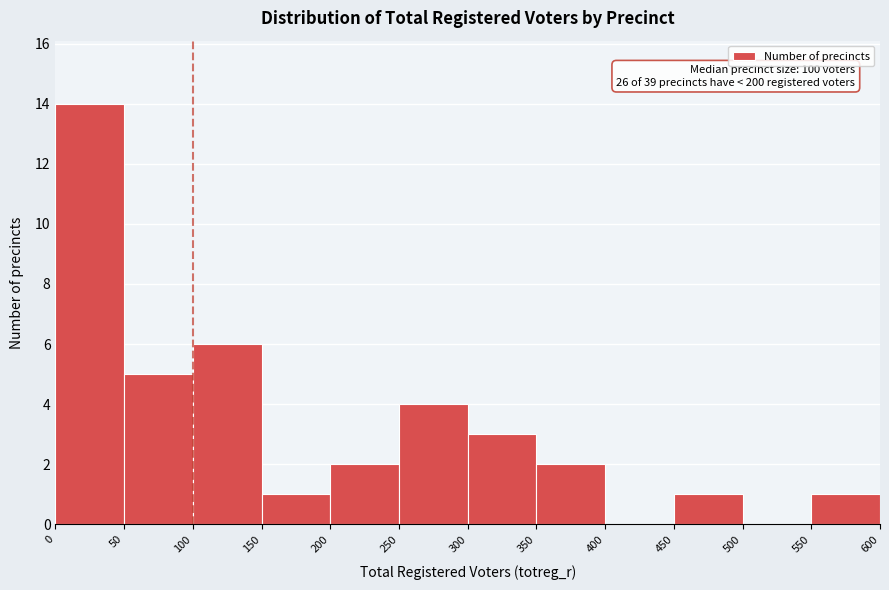

Which range on the x-axis has the tallest bar?

0 to 50